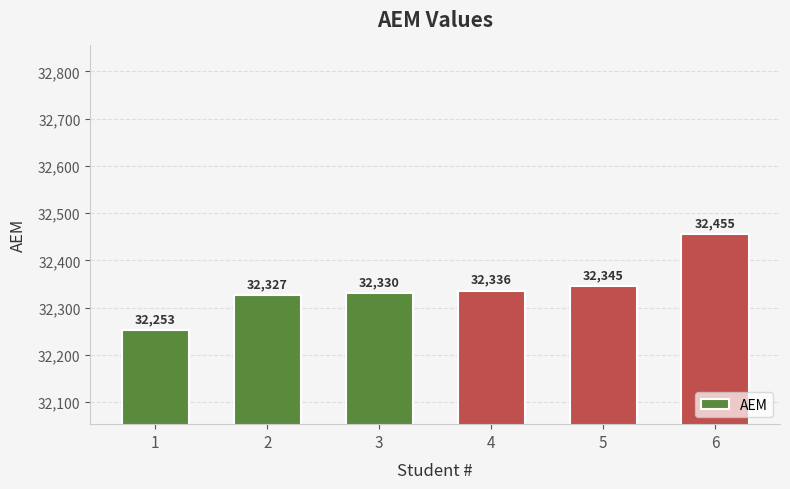

At which category does the chart reach its peak across all series?

6